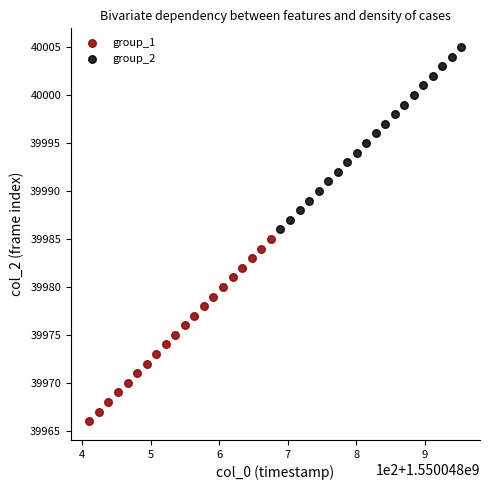

Which series contains the highest Y value?

group_2